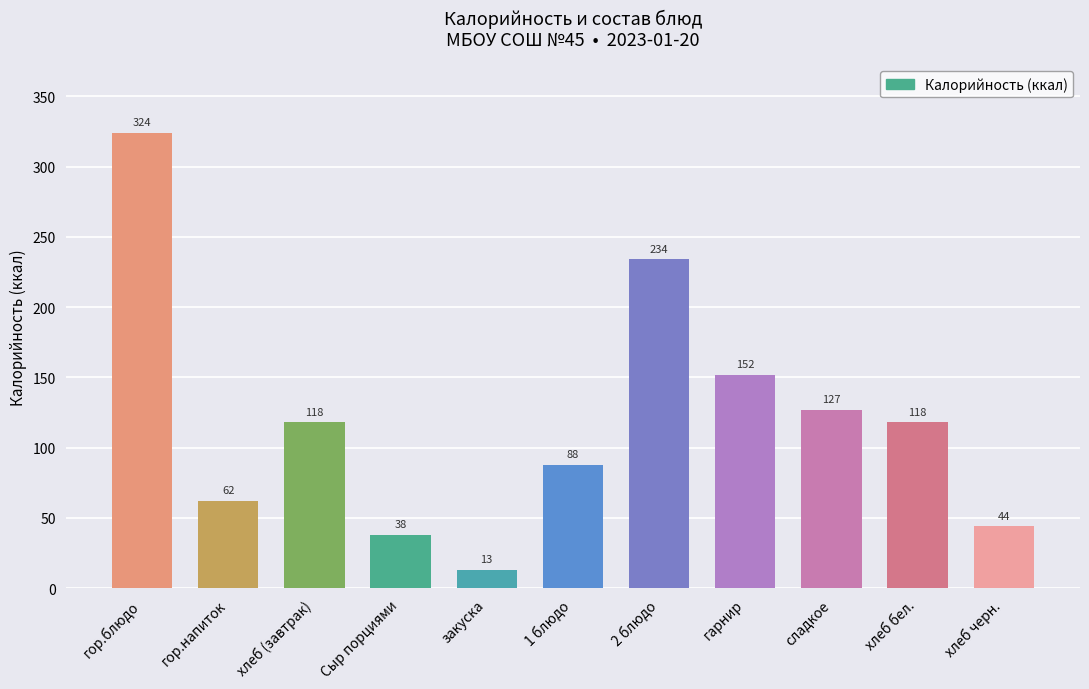

What is the sum of the values at хлеб черн. and хлеб (завтрак)?

162